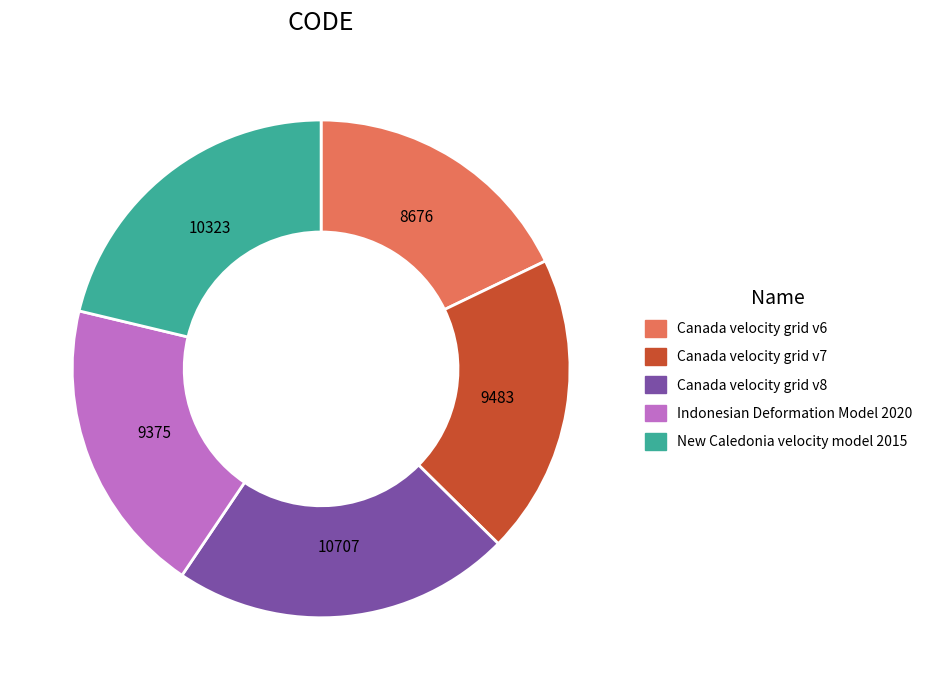

Count the number of slices in the pie.

5